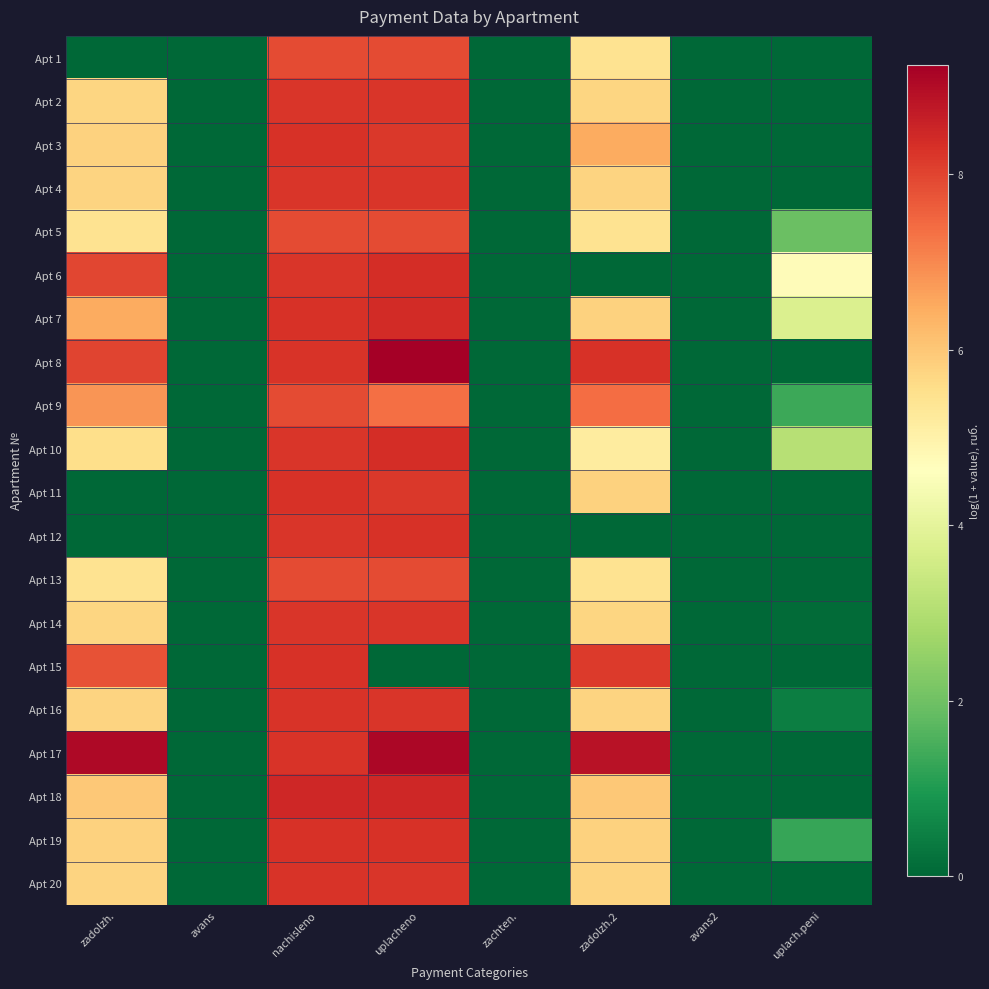

How many distinct data groups are displayed?

20